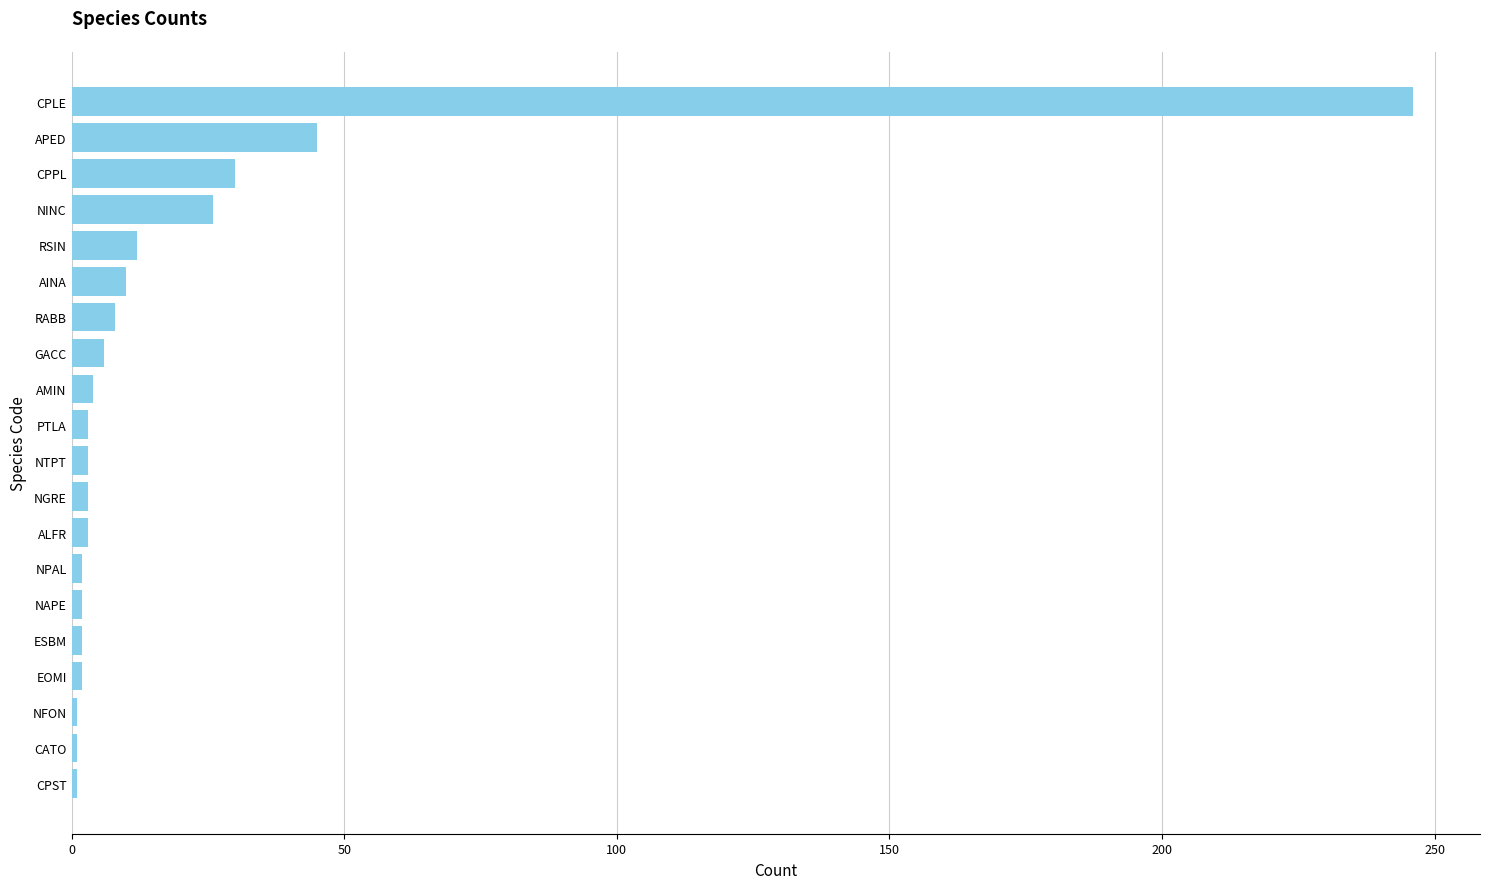

At which label is the value closest to 123?

APED